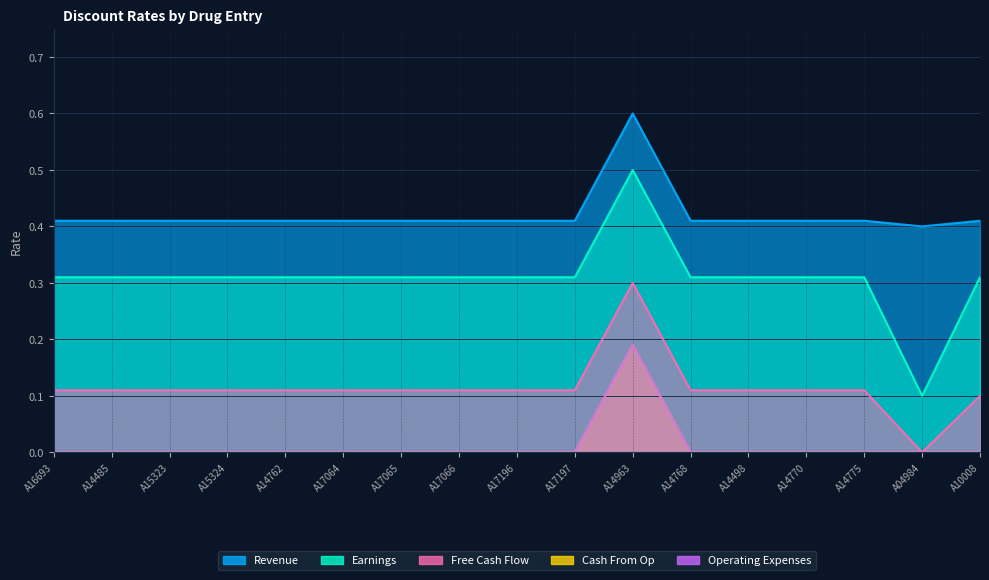

True or false: Operating Expenses has a value of 0.1 at A17197.

False